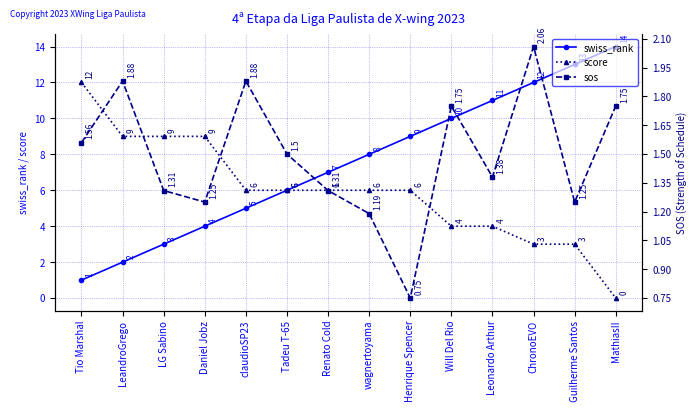

Rank the categories by sos value from highest to lowest.

ChronoEVO, LeandroGrego, claudioSP23, Will Del Rio, MathiasII, Tio Marshal, Tadeu T-65, Leonardo Arthur, LG Sabino, Renato Cold, Daniel Jobz, Guilherme Santos, wagnertoyama, Henrique Spencer